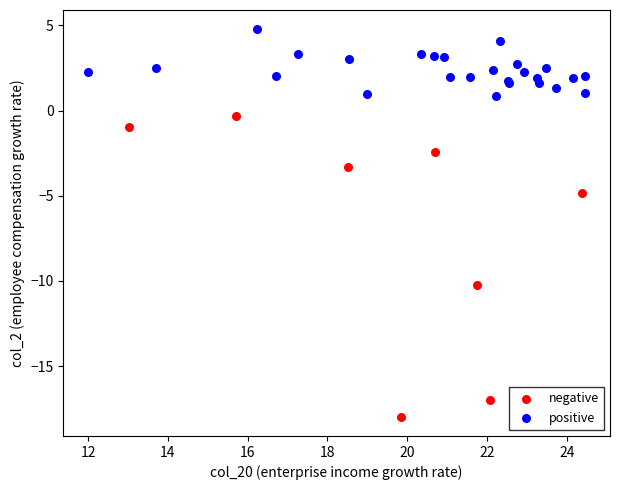

Which series reaches the maximum Y coordinate?

positive